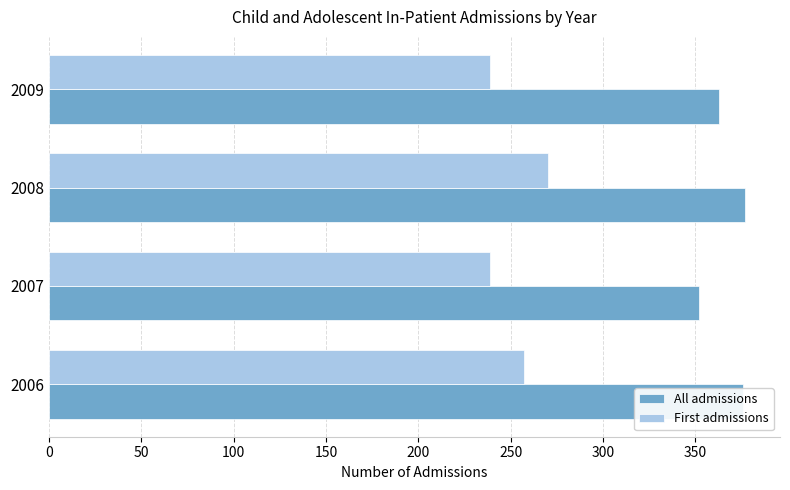

What is the sum of the First admissions values at 2007 and 2006?

496